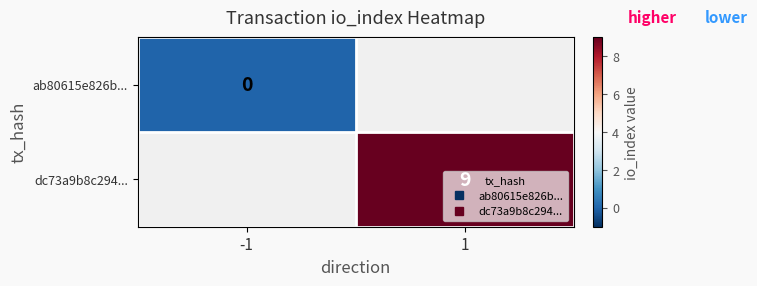

Count the number of data series in this chart.

2